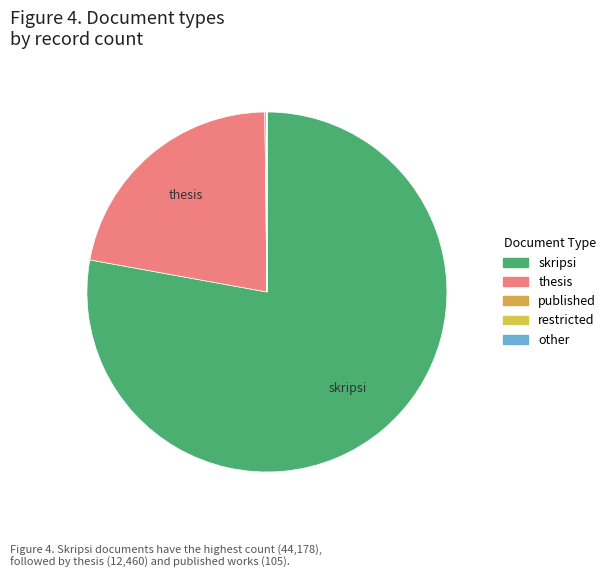

Between other and published, which is larger?

published